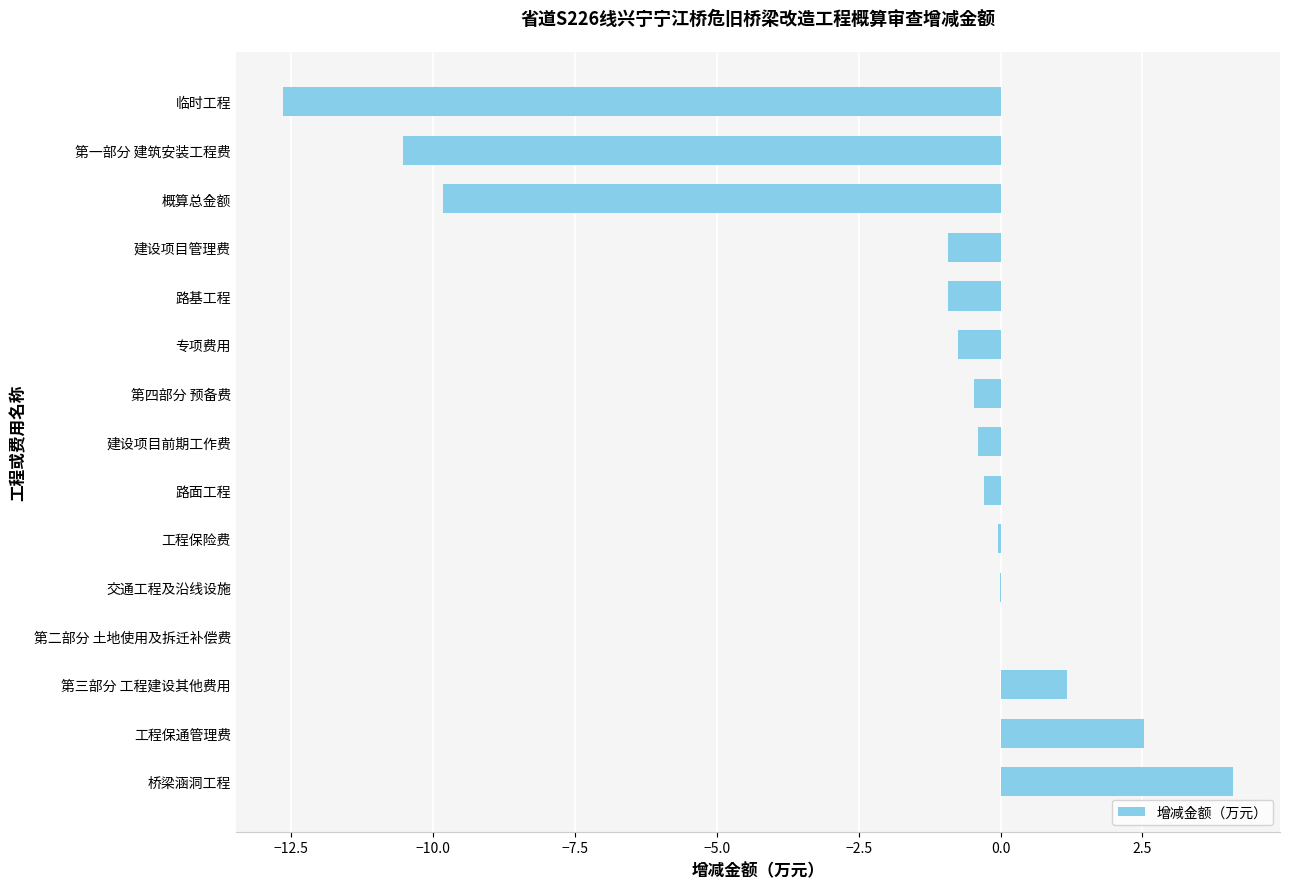

Is it true that the value at 桥梁涵洞工程 is 4.1?

True